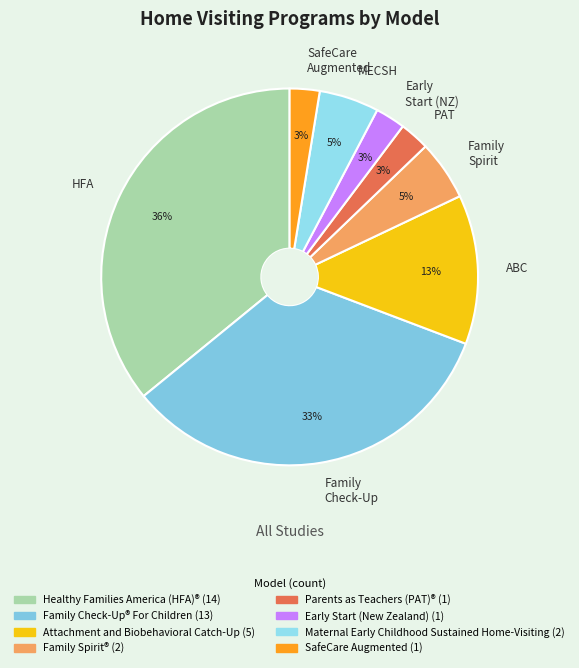

Combined, do SafeCare Augmented and PAT account for over 50%?

No